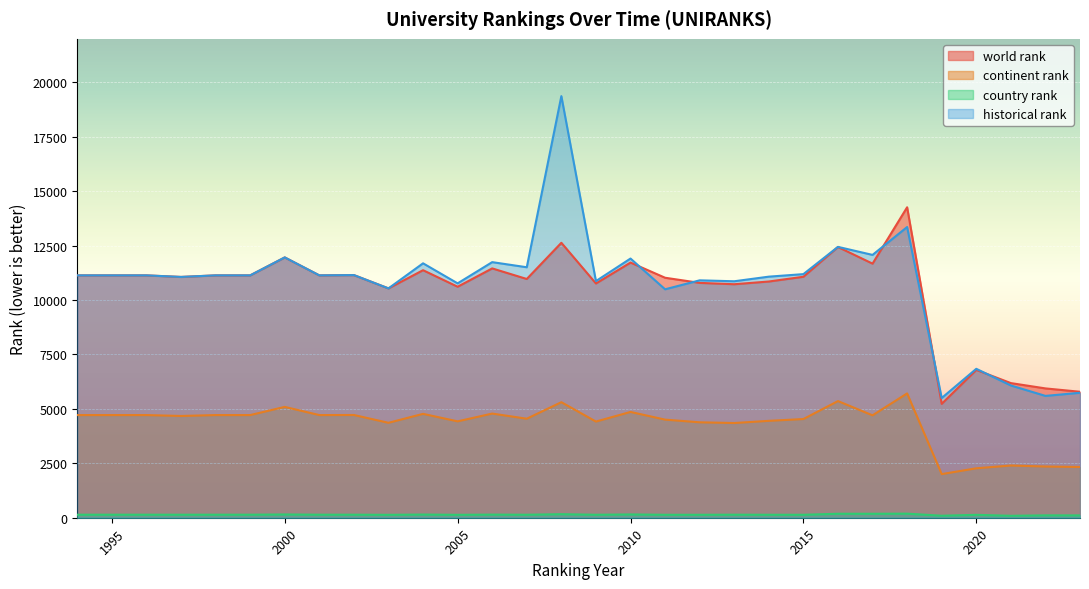

True or false: country rank and world rank intersect in this chart.

False